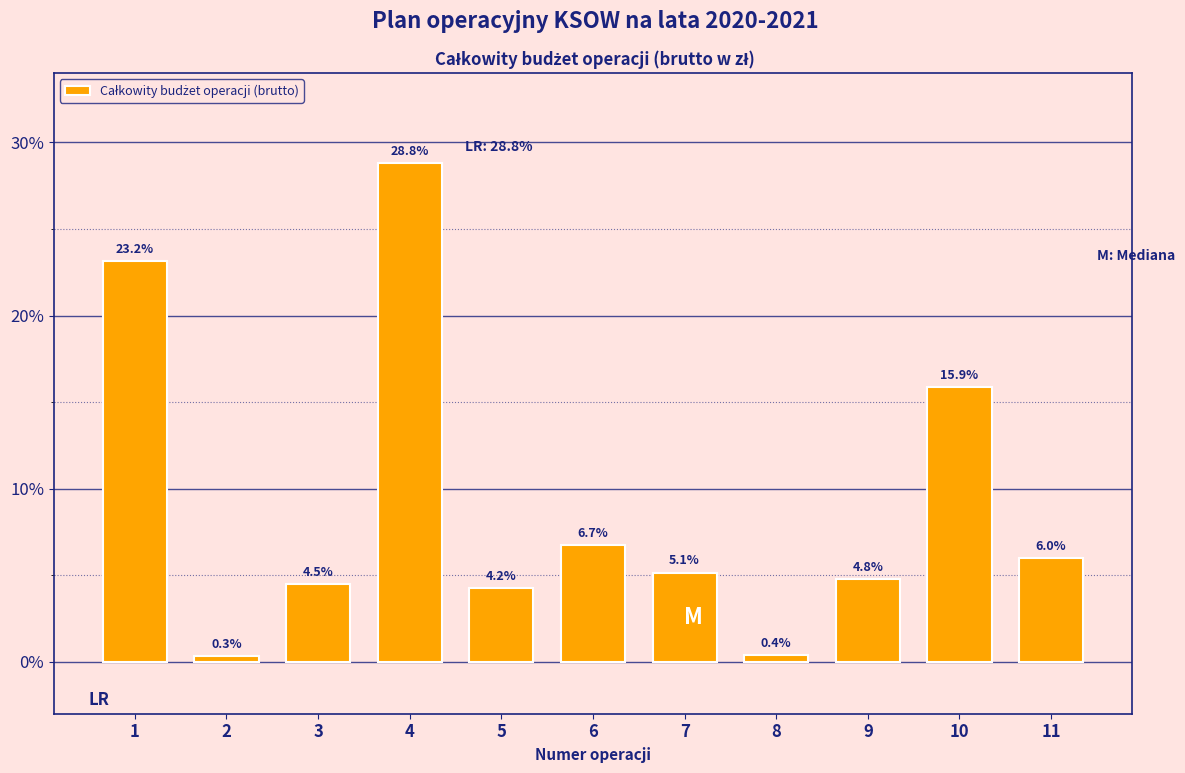

Reading left to right, transcribe all the data shown in this chart.

23.2	0.3	4.5	28.8	4.2	6.7	5.1	0.4	4.8	15.9	6.0